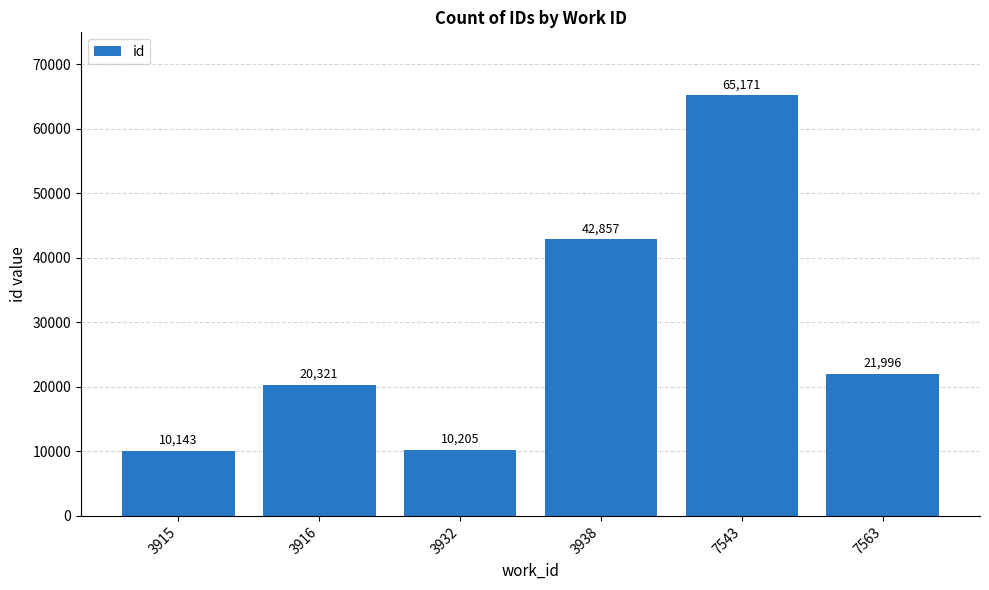

Reading left to right, list all the values displayed in this chart.

3915=10143	3916=20321	3932=10205	3938=42857	7543=65171	7563=21996